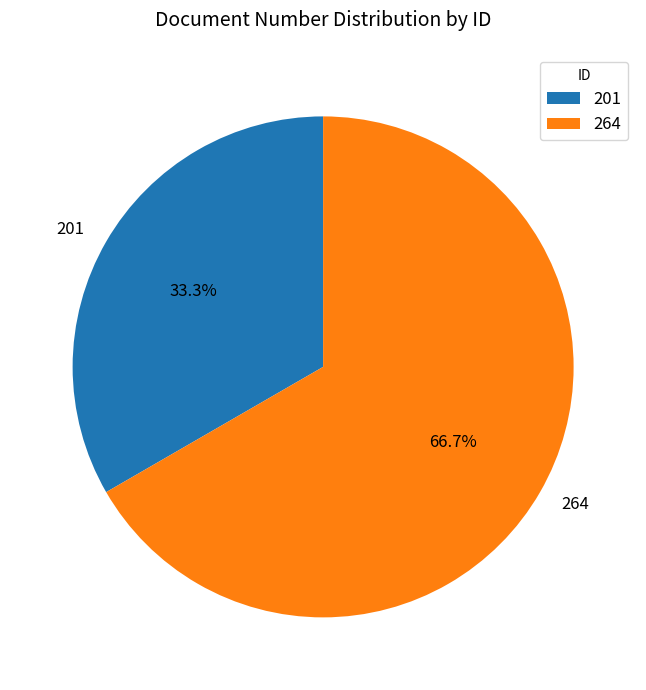

Count the number of slices in the pie.

2